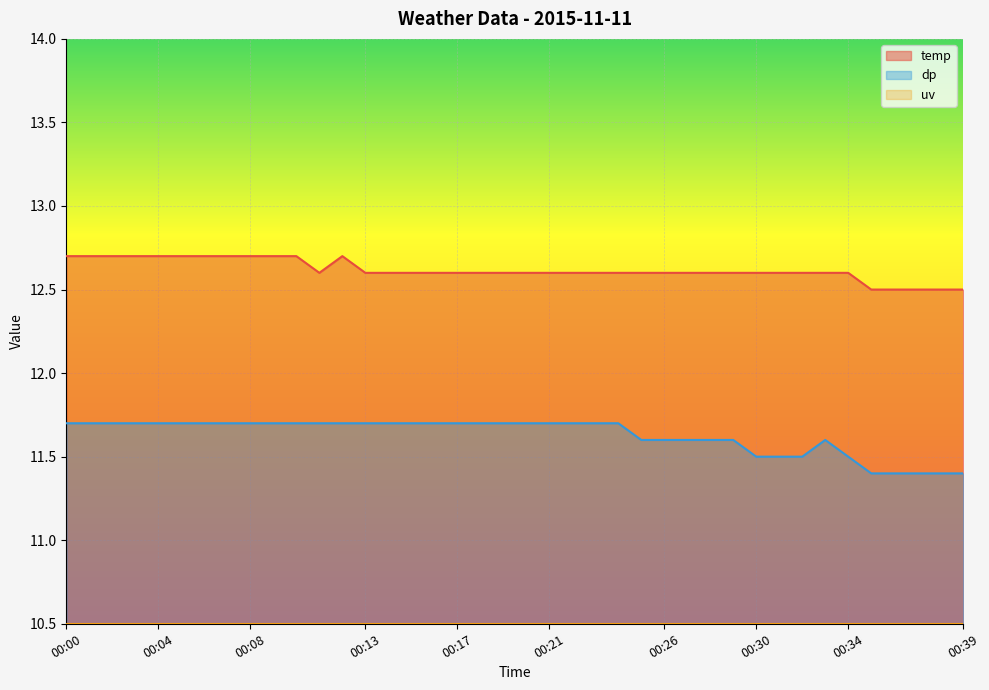

The dp series shows 11.4 at 00:35. True or false?

True